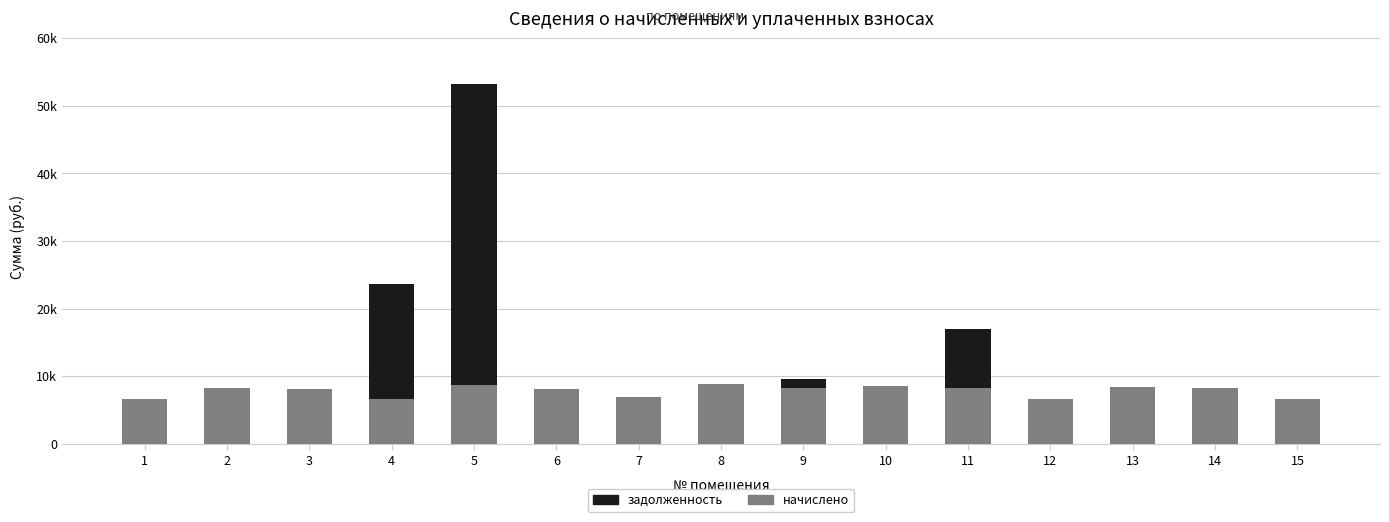

Does the chart contain stacked bars?

Yes